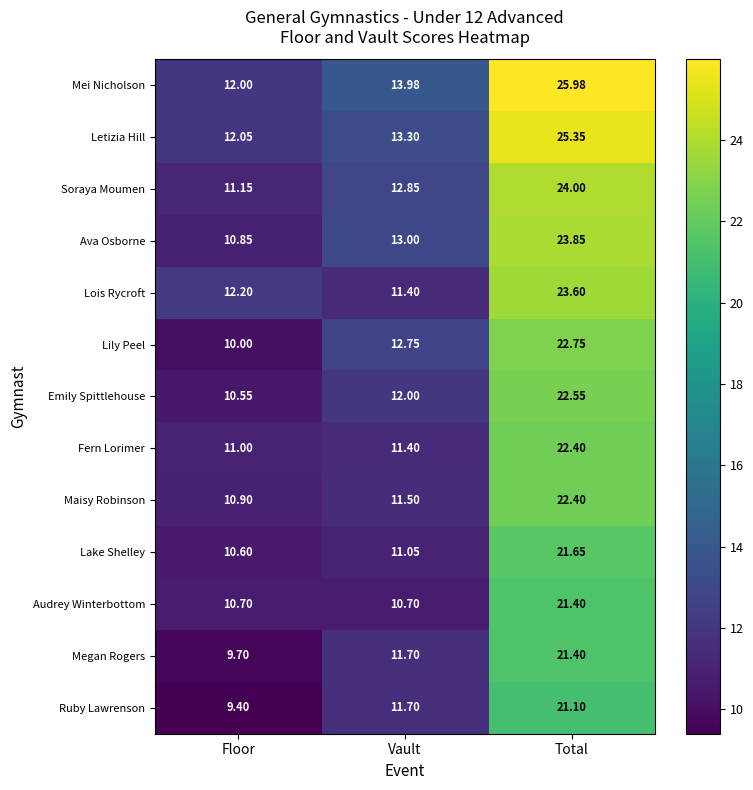

How many categories are shown in the chart?

3